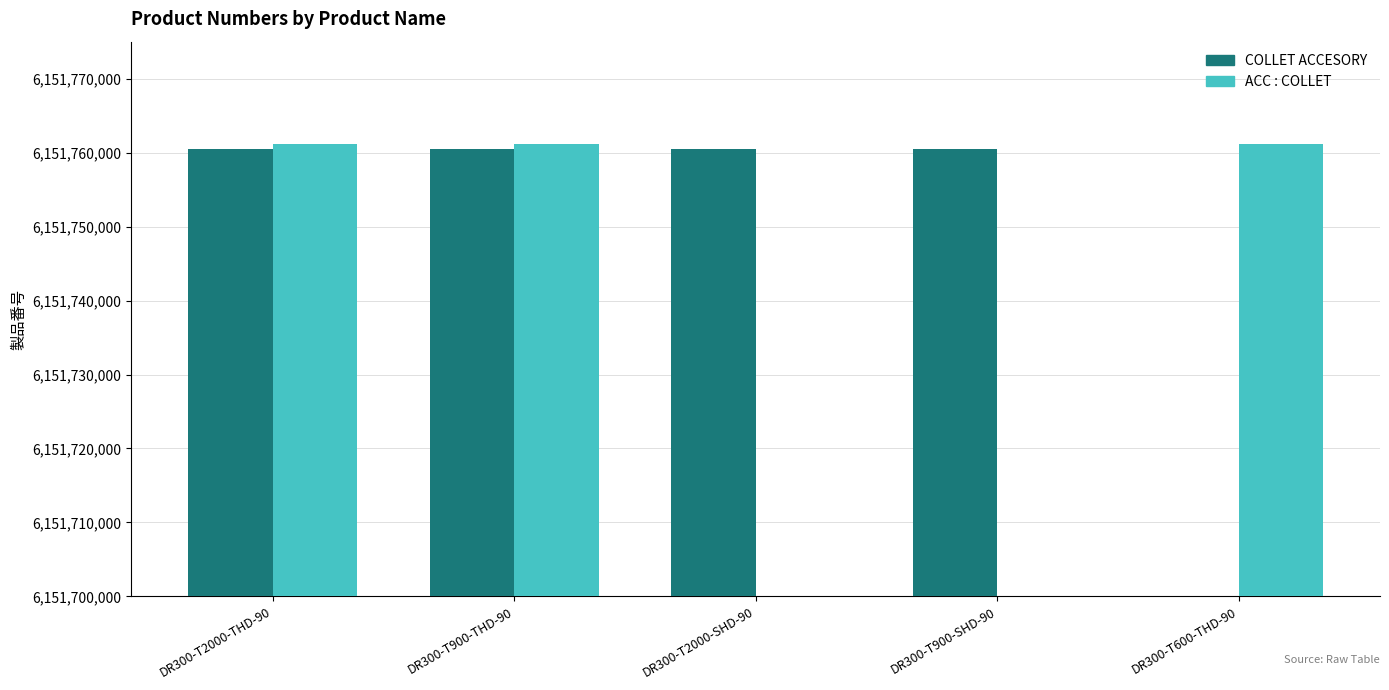

What are all the series names shown in the legend?

COLLET ACCESORY, ACC : COLLET